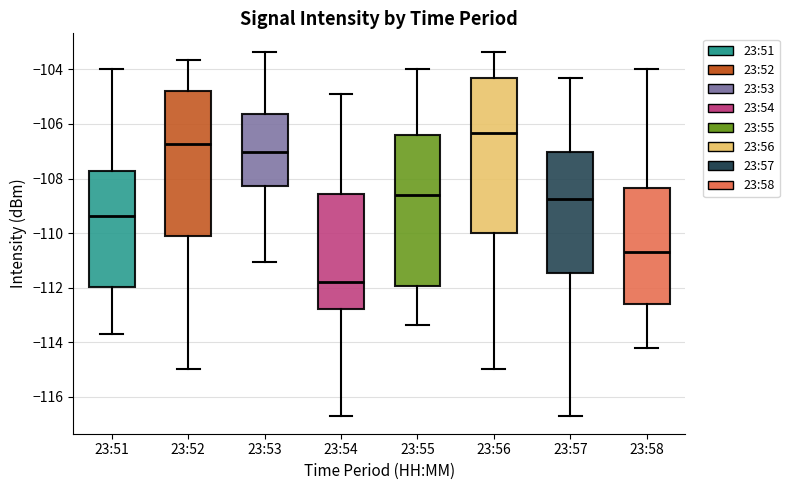

Where is the lower edge of the box for 23:52 on the y-axis? The values are not printed on the chart, so give them approximately, as read against the axis.

-110.2